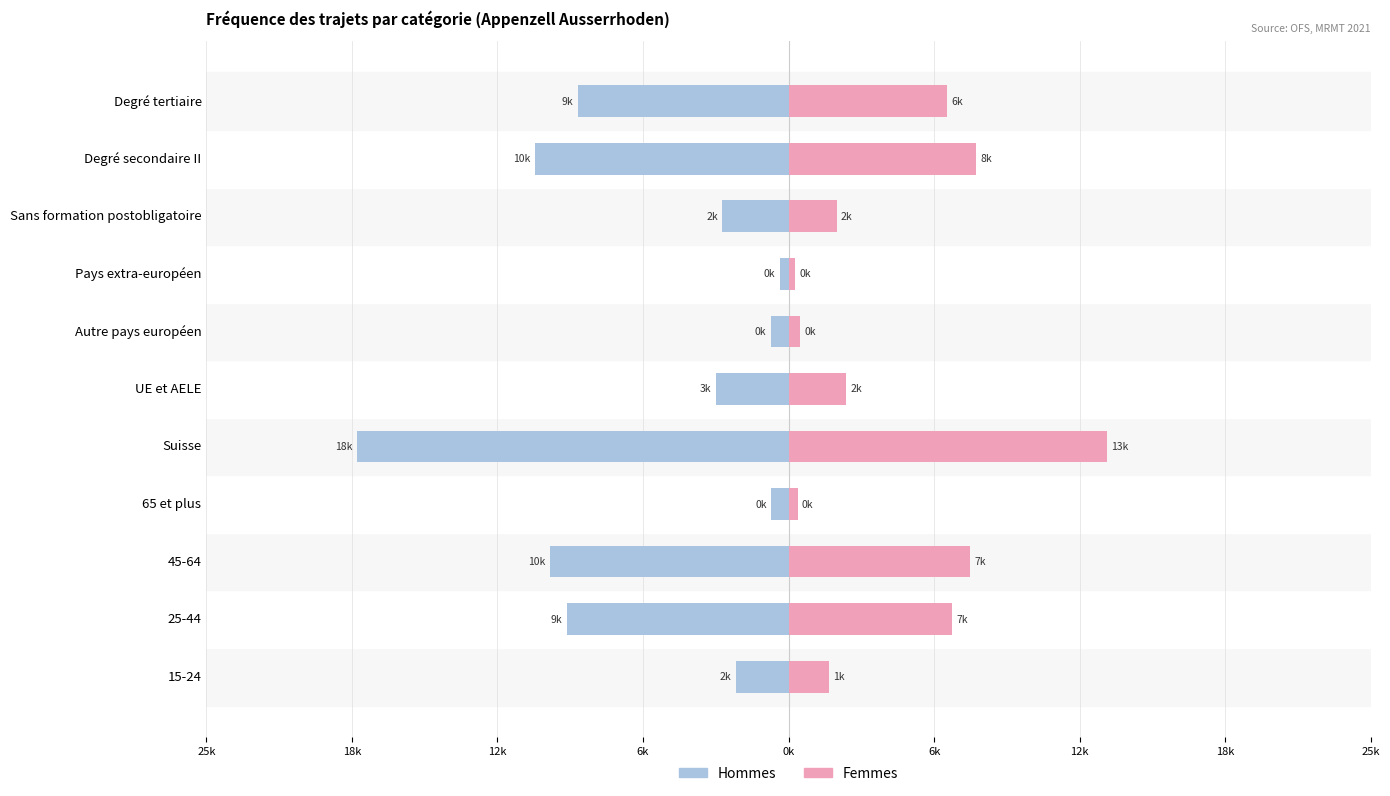

Does the chart contain stacked bars?

No